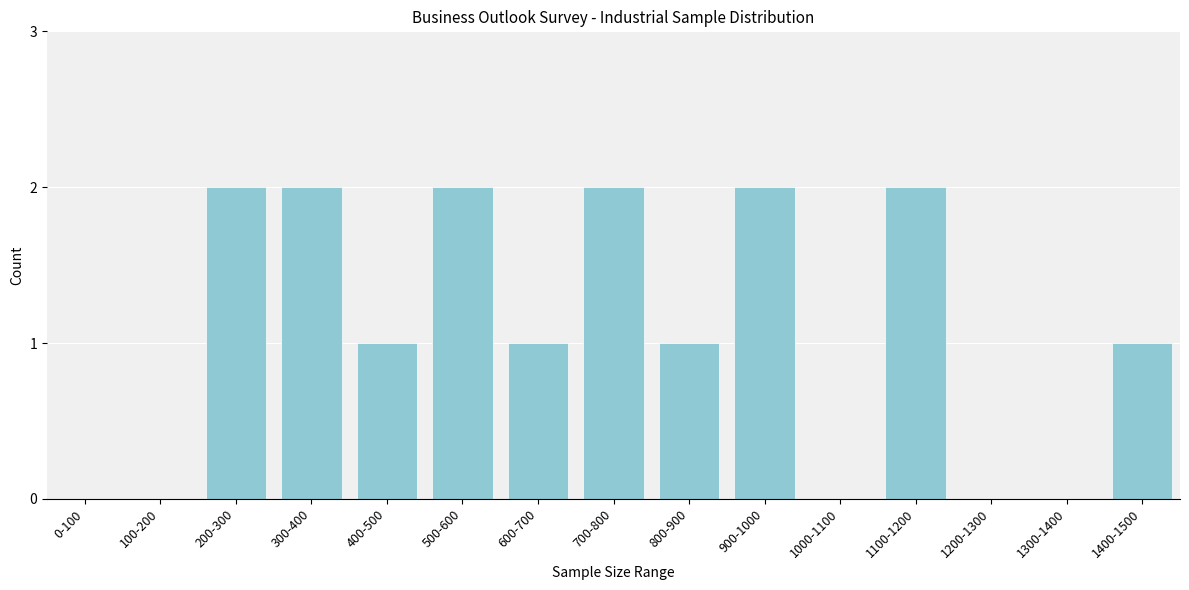

Reading left to right, transcribe all the data shown in this chart.

0-100=0	100-200=0	200-300=2	300-400=2	400-500=1	500-600=2	600-700=1	700-800=2	800-900=1	900-1000=2	1000-1100=0	1100-1200=2	1200-1300=0	1300-1400=0	1400-1500=1